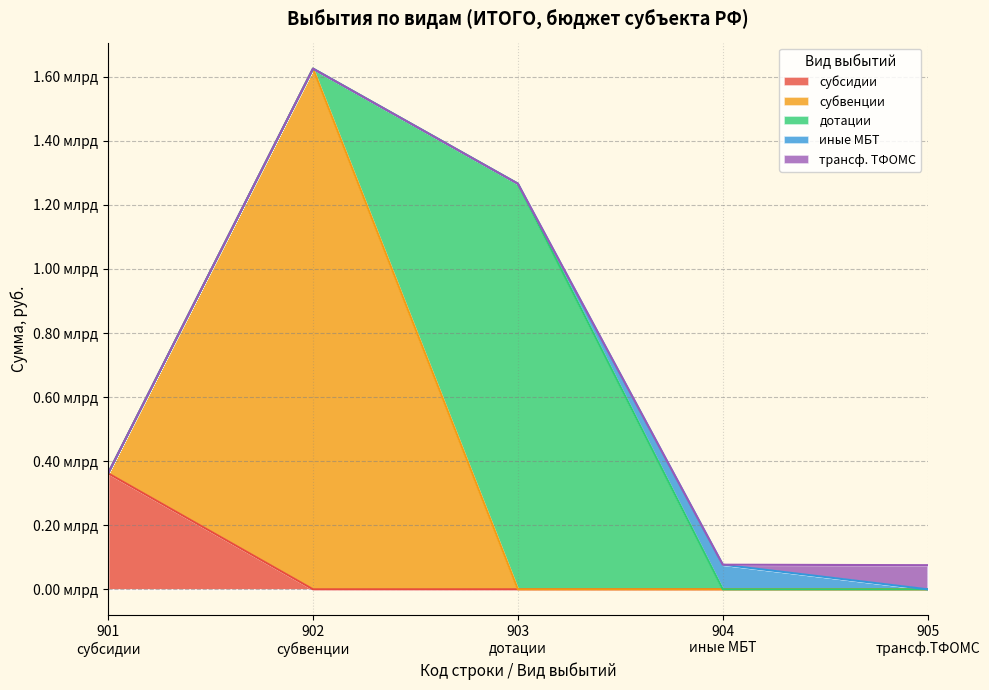

True or false: трансферты бюджету ТФОМС has more than 1 interior local peaks.

False